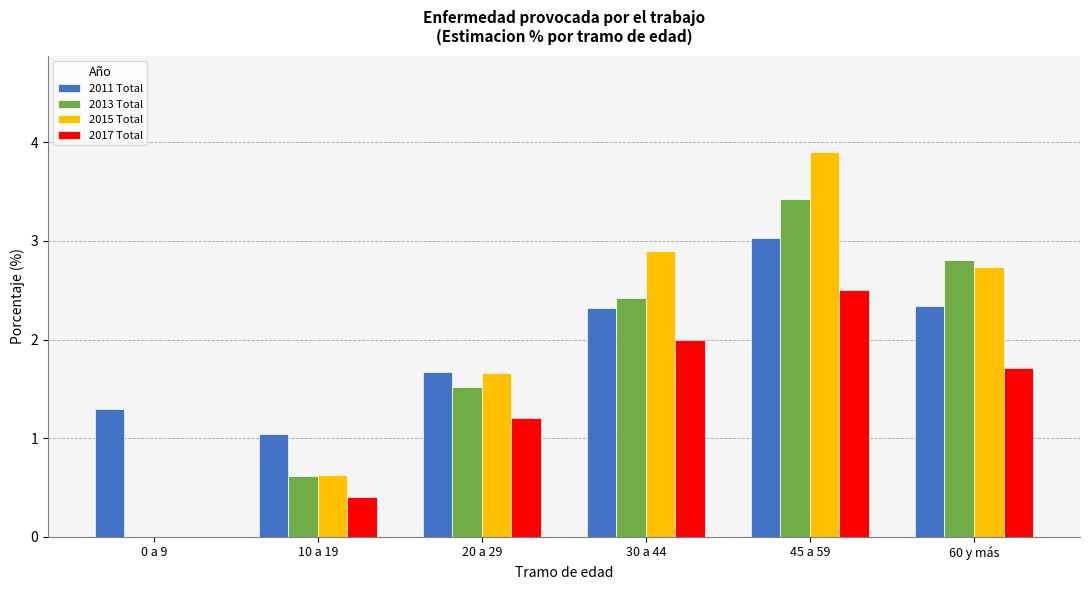

Which category has the highest value in the 2017 Total series?

45 a 59